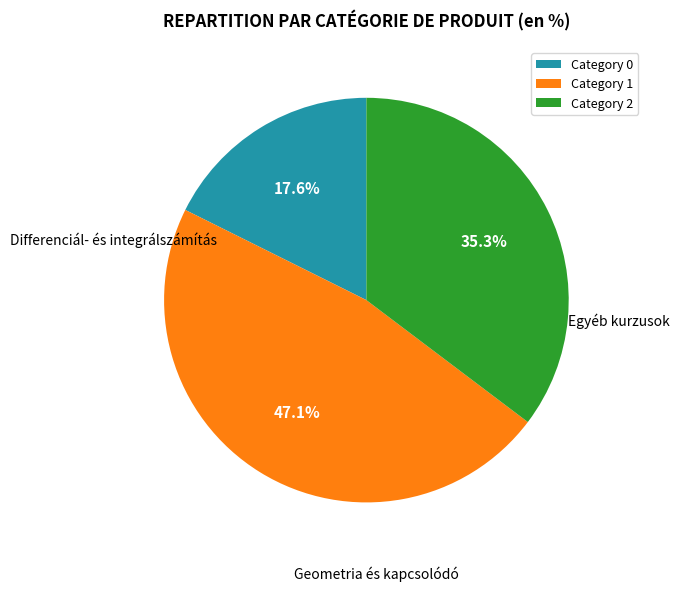

Which category has the smallest portion of the pie?

Category 0